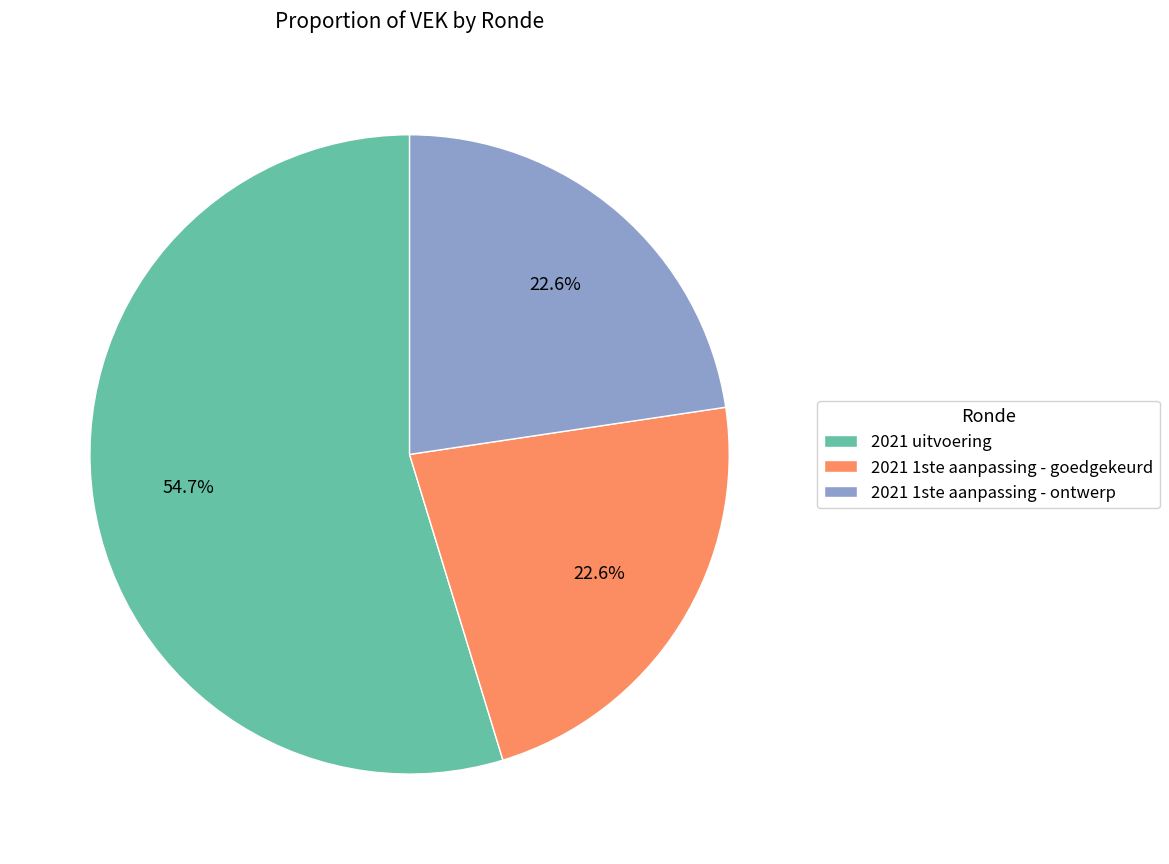

To the nearest percent, what is the difference between the largest and smallest slice percentages?

32%